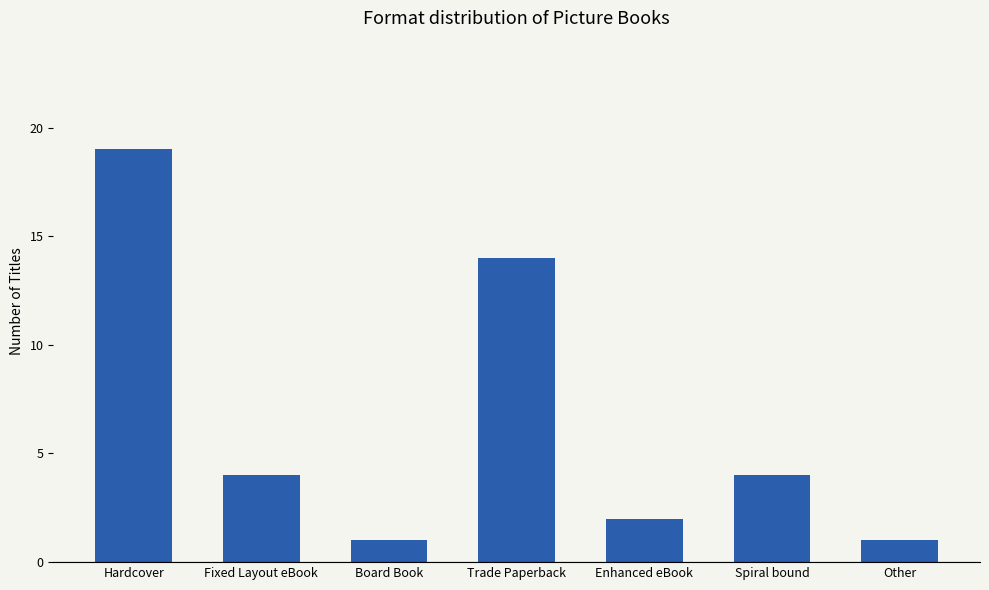

What is the label of the 1st bar from the left?

Hardcover